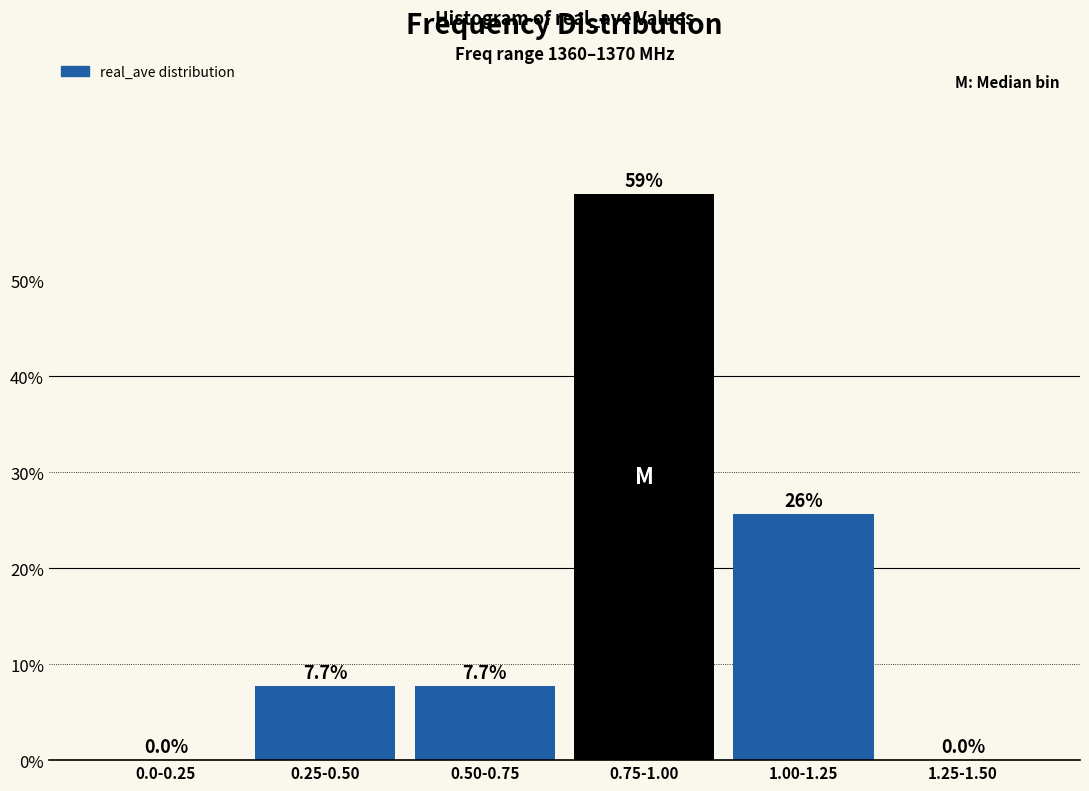

Reading left to right, list all the values displayed in this chart.

0.0-0.25=0.0	0.25-0.50=7.7	0.50-0.75=7.7	0.75-1.00=59.0	1.00-1.25=25.6	1.25-1.50=0.0